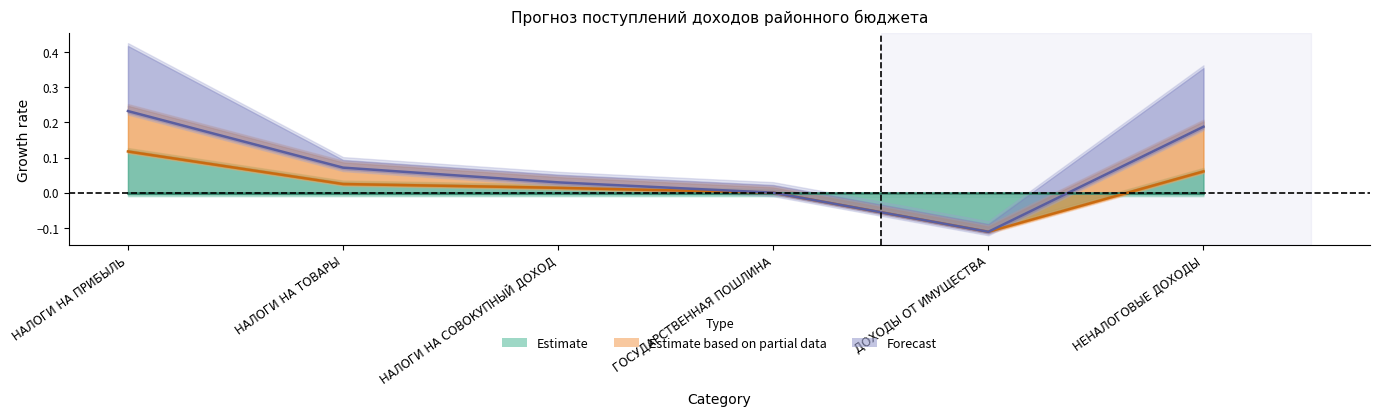

What are all the series names shown in the legend?

Estimate, Estimate based on partial data, Forecast